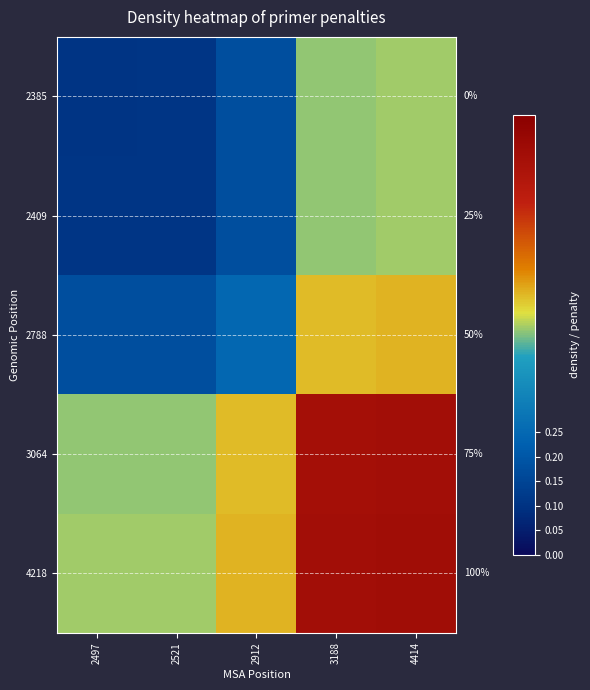

What is the total value across all series at 2521?

1.3